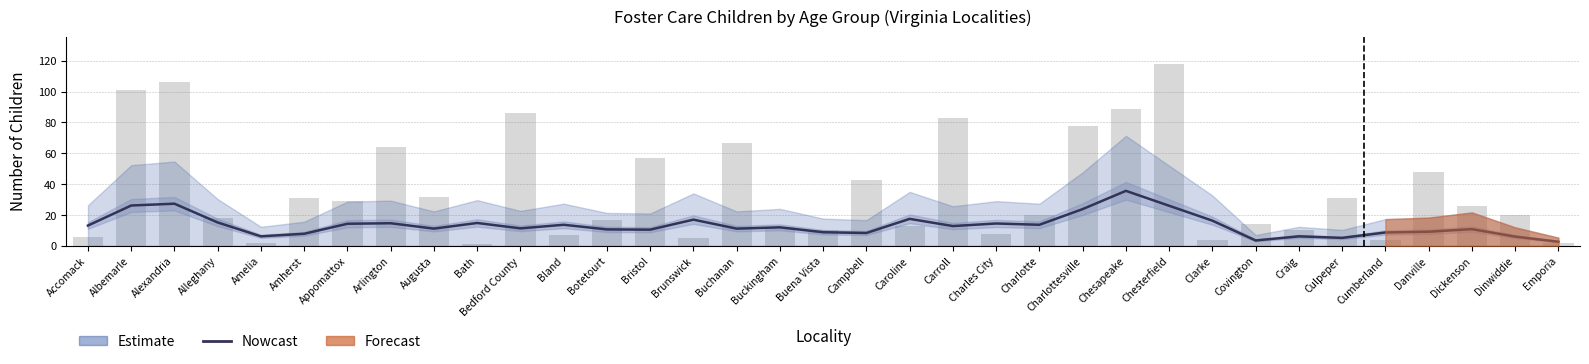

What is the total value across all series at Augusta?

43.2